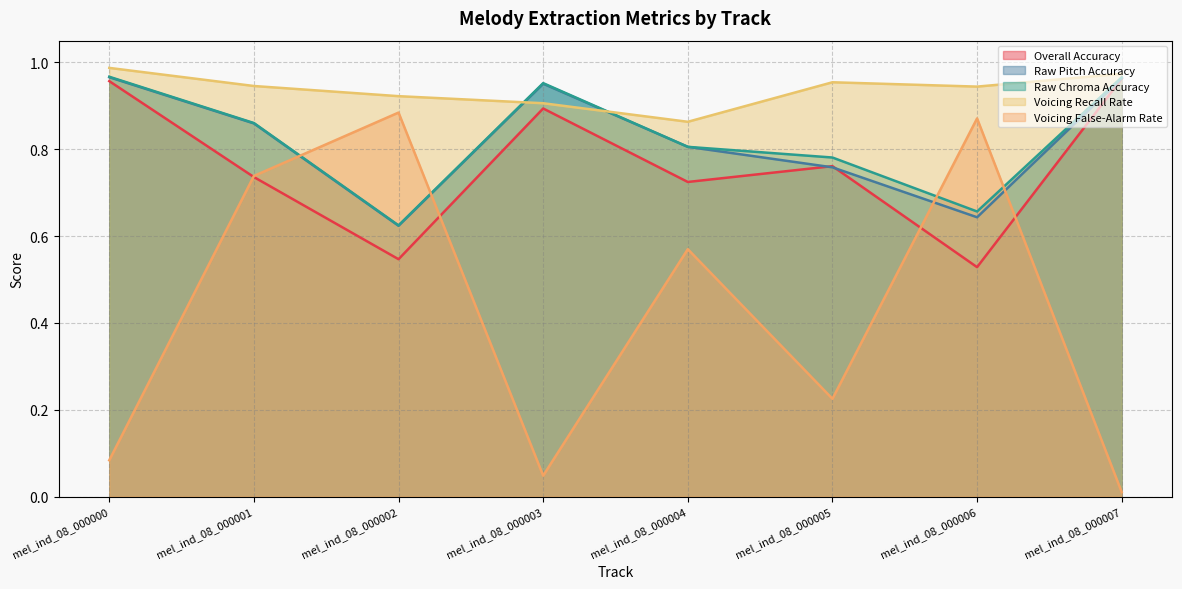

Is the value of Voicing Recall Rate at mel_ind_08_000000 greater than the value of Raw Chroma Accuracy at mel_ind_08_000006?

Yes